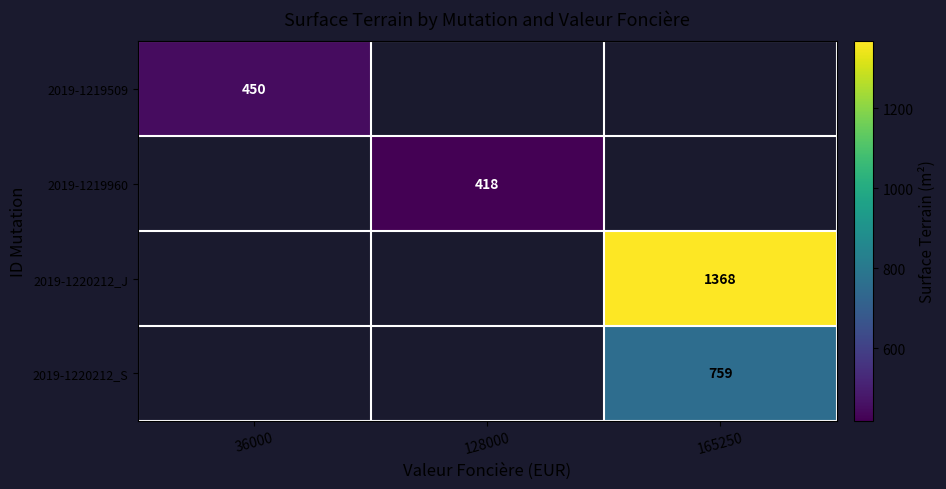

What is the smallest value displayed?

418.0